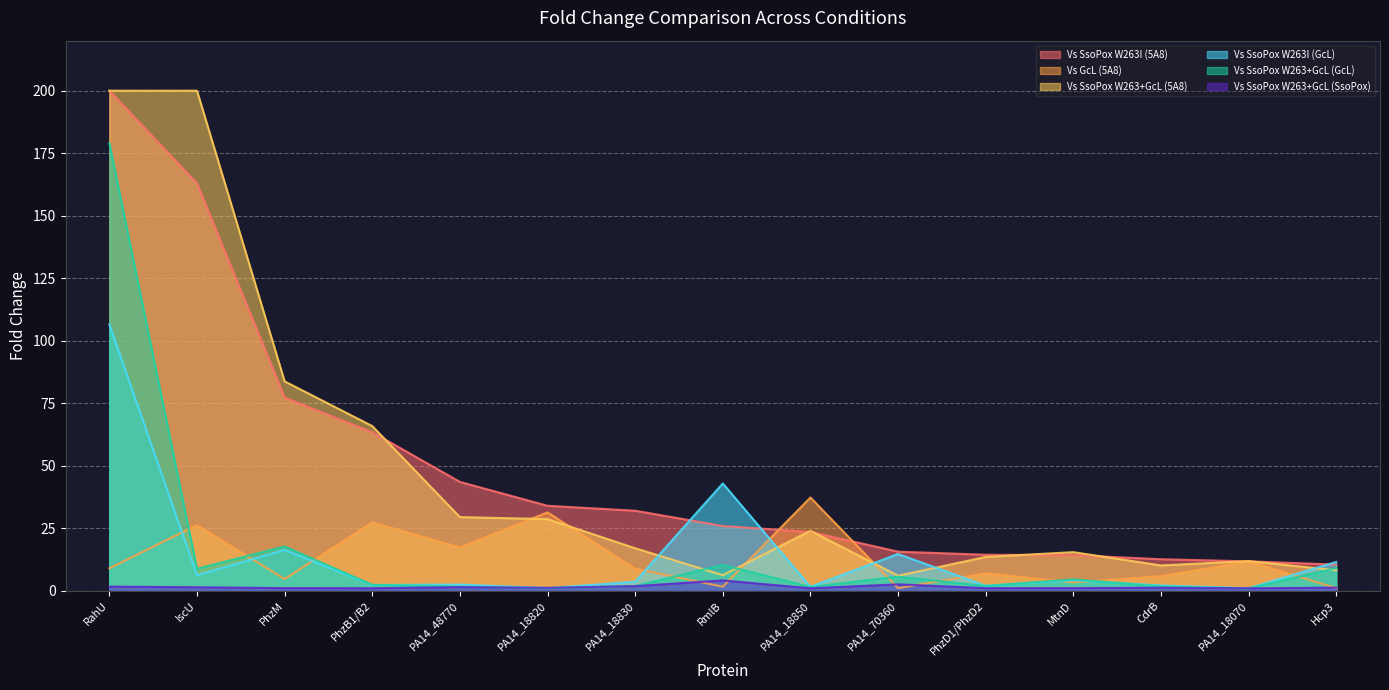

True or false: Vs SsoPox W263+GcL (SsoPox) and Vs SsoPox W263I (5A8) intersect in this chart.

False